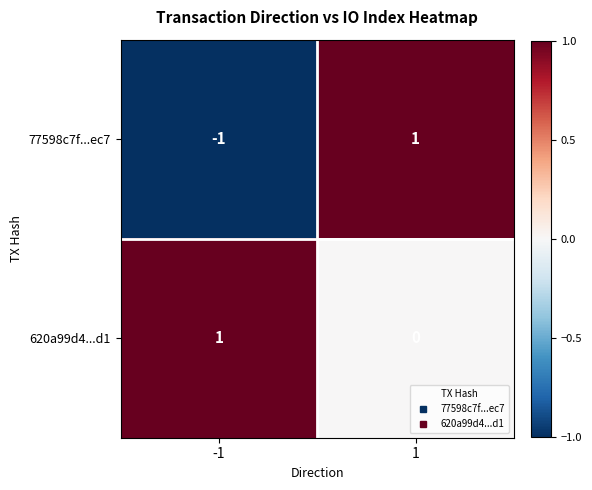

How many values in 77598c7f...ec7 are above zero?

1